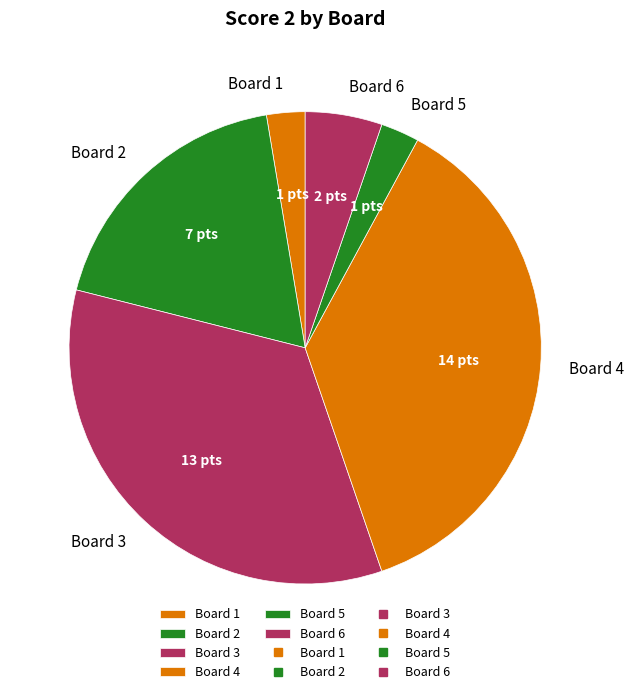

The Board 5 slice represents 16% of the pie. True or false?

False